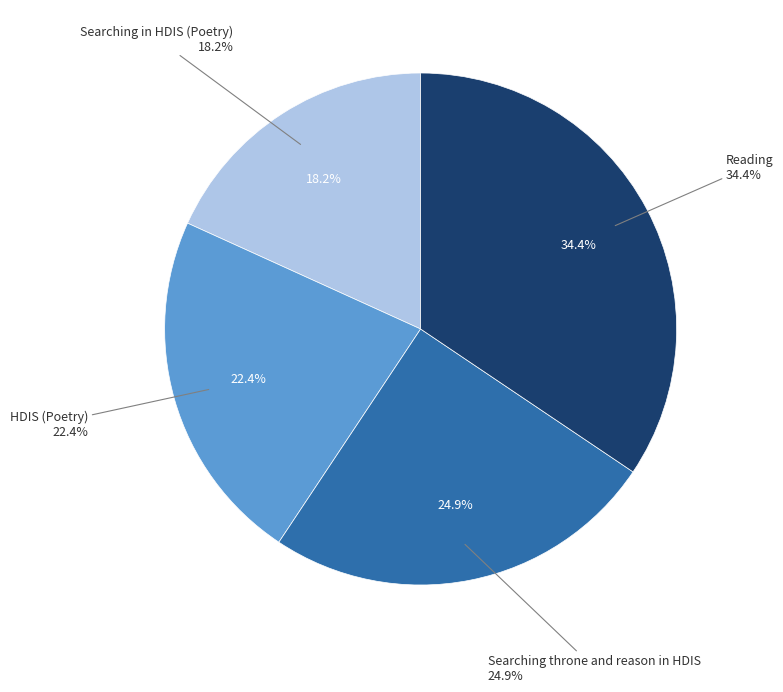

Is the sum of Searching in HDIS (Poetry) and Reading greater than half?

Yes